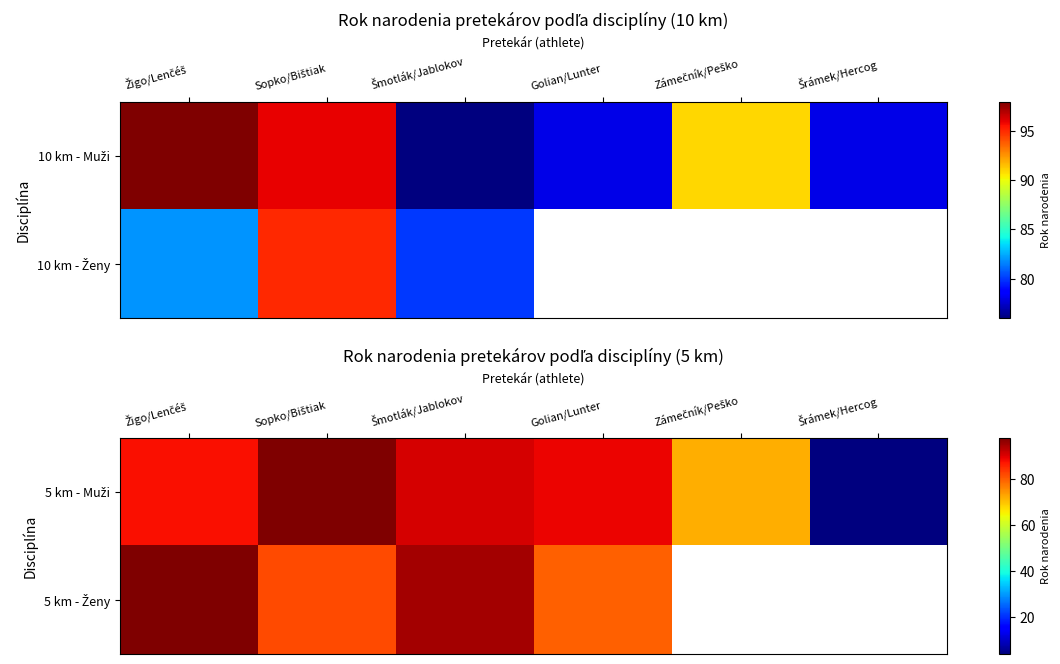

What is the maximum value shown in the chart?

98.0